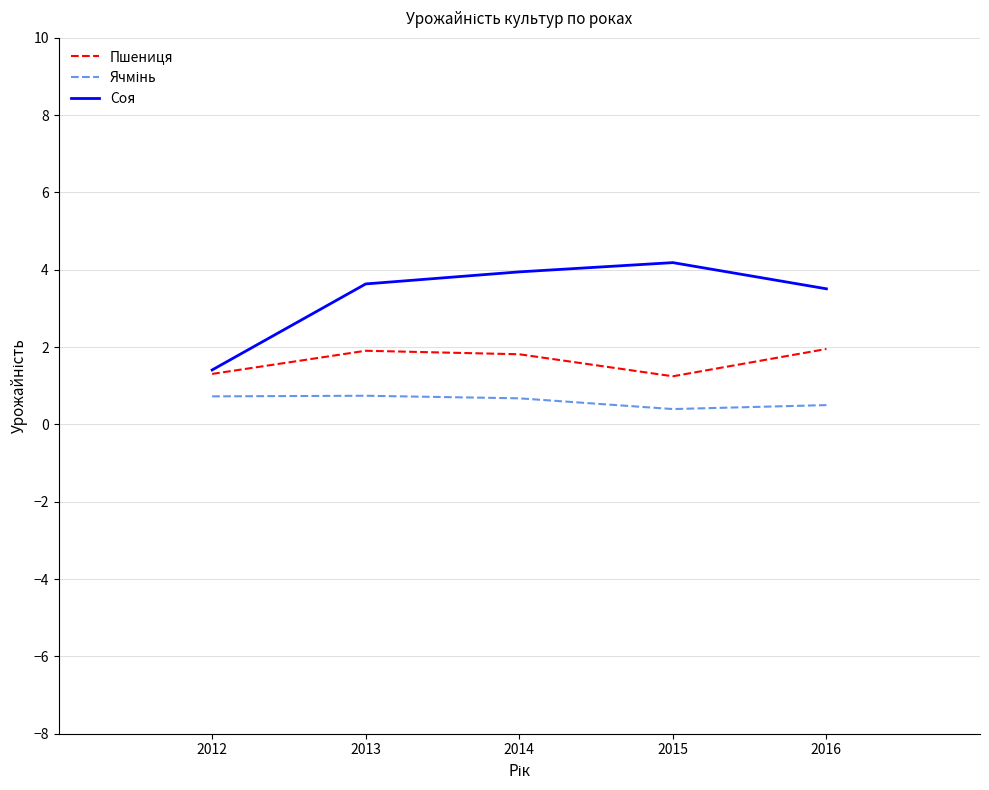

What is the minimum value shown in the chart?

0.4